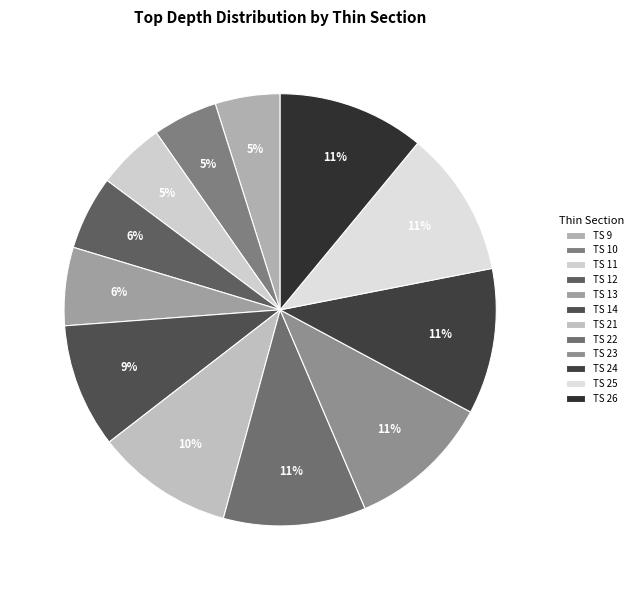

How many slices are in this pie chart?

12